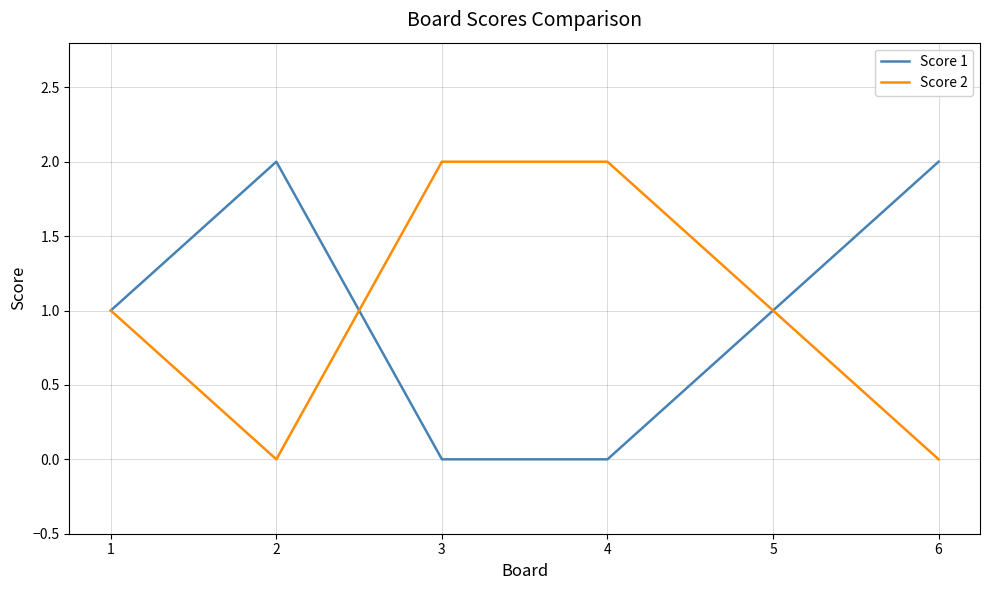

What is the sum of all Score 1 values?

6